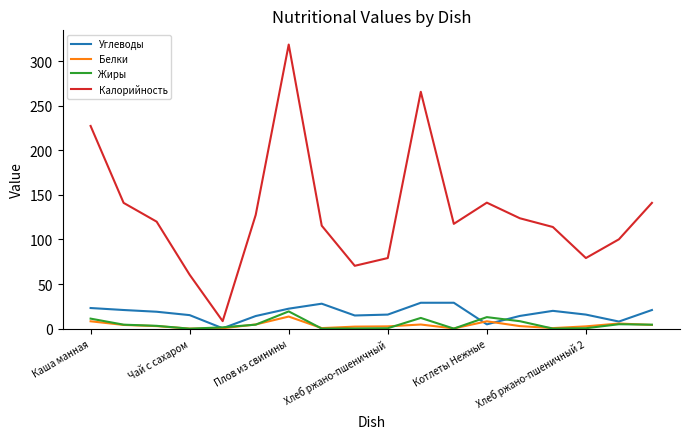

True or false: Углеводы and Калорийность intersect in this chart.

False